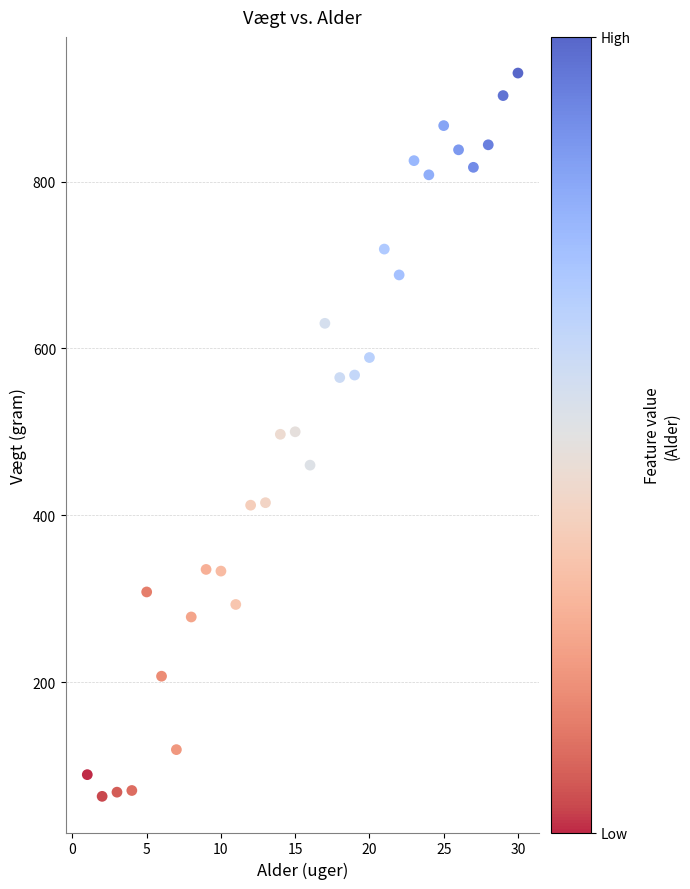

What is the range of X values (max minus min)?

29